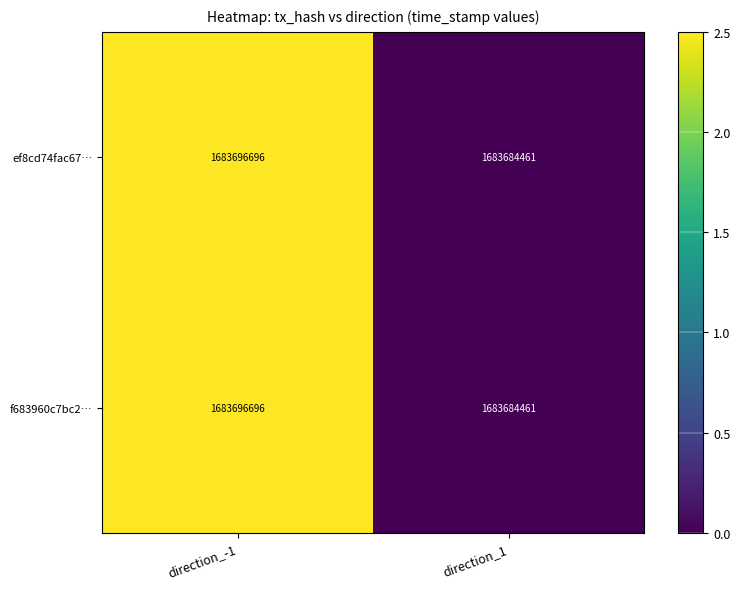

What is the minimum value shown in the chart?

1683684461